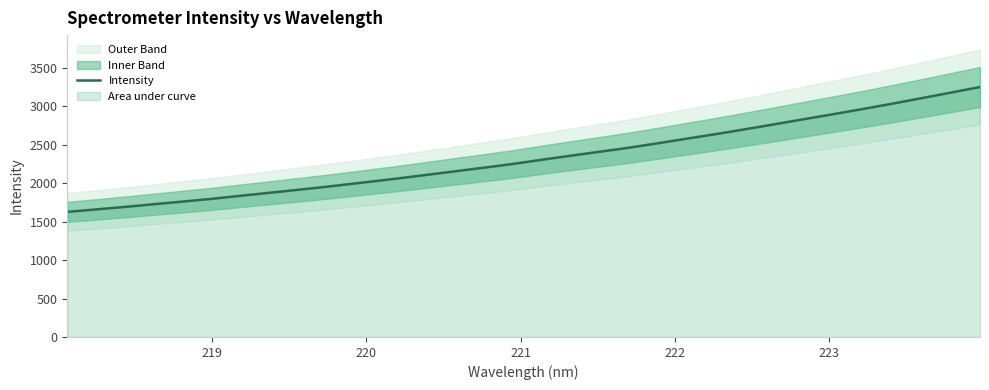

What is the minimum value for Intensity?

1627.6